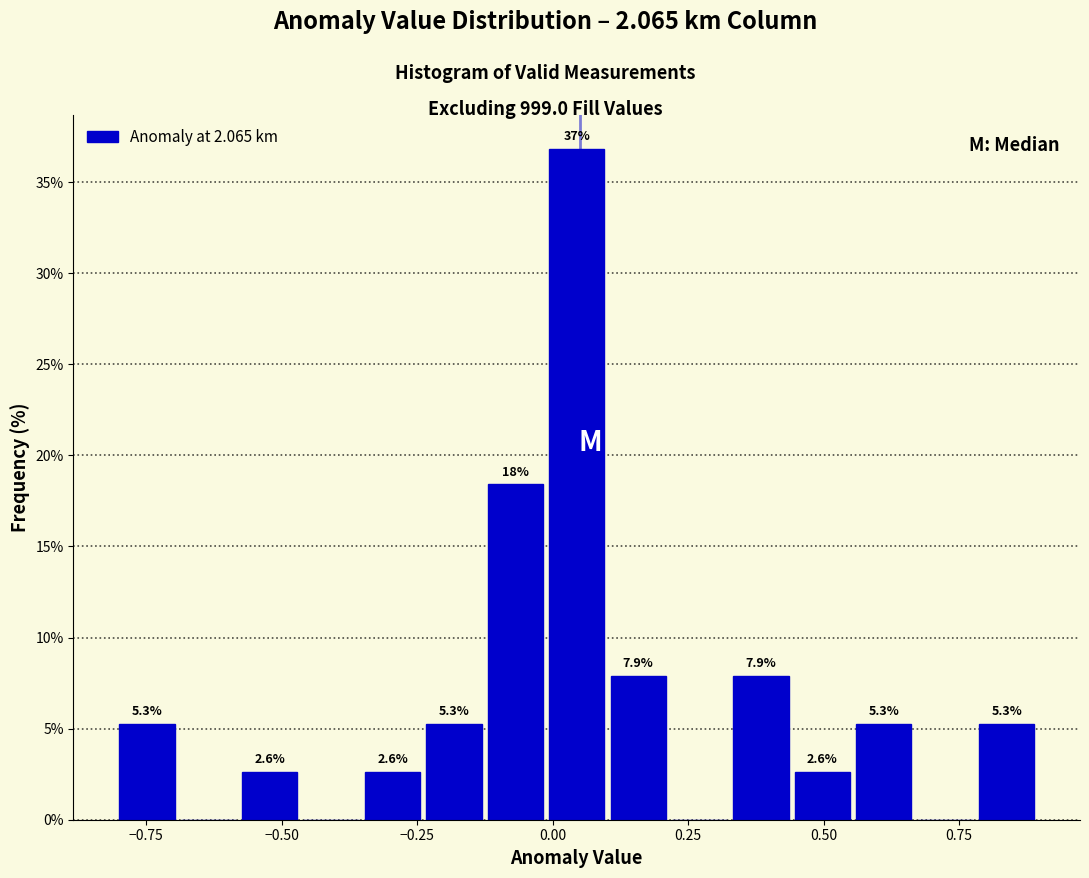

Around what value on the x-axis is the tallest bar? Give the approximate position of its centre, as read against the axis.

0.05